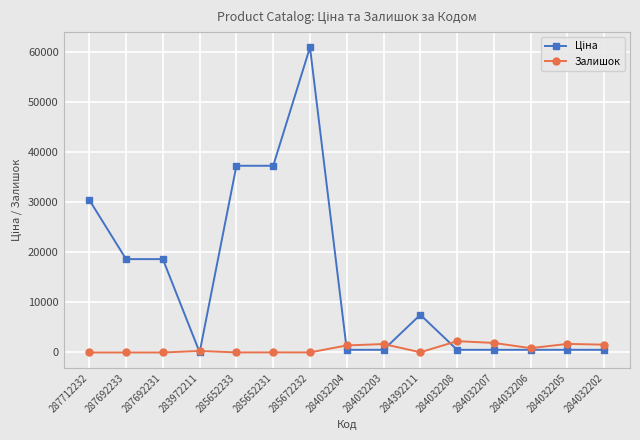

What is the value of the Залишок point at the 14th from the left?

1711.0